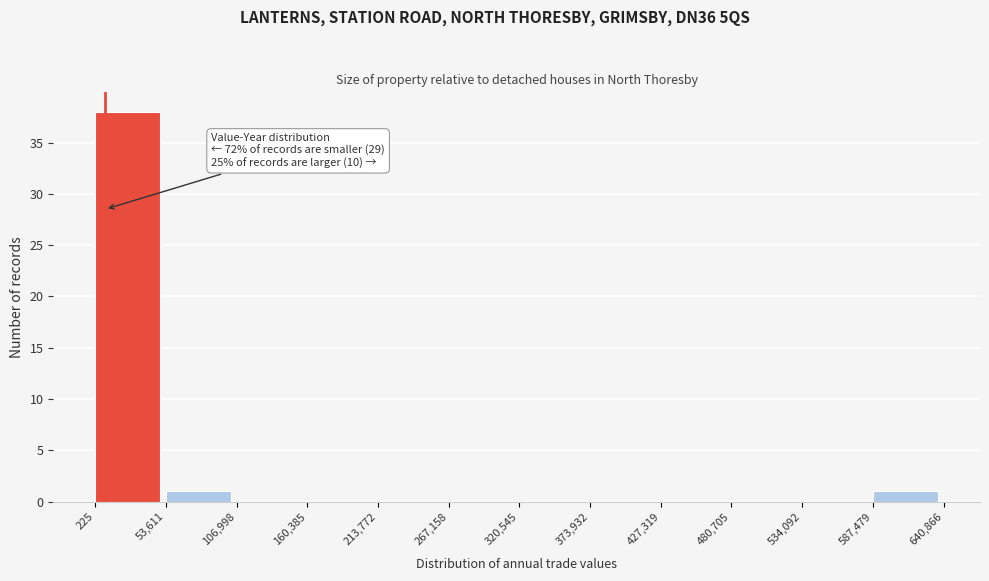

Over which range of the x-axis is the bar tallest?

225 to 53,611